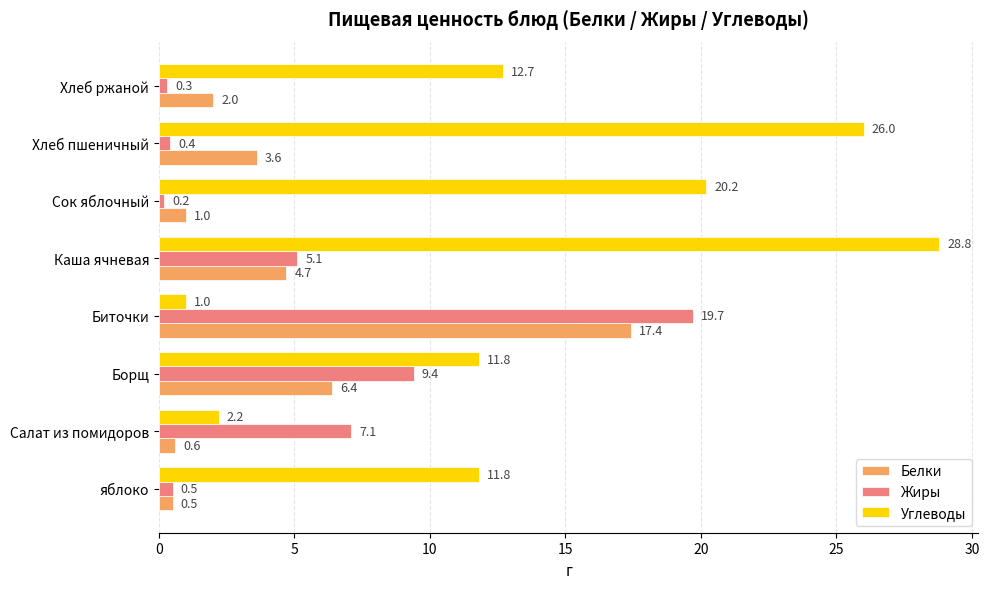

At which label is Углеводы closest to 14?

Хлеб ржаной